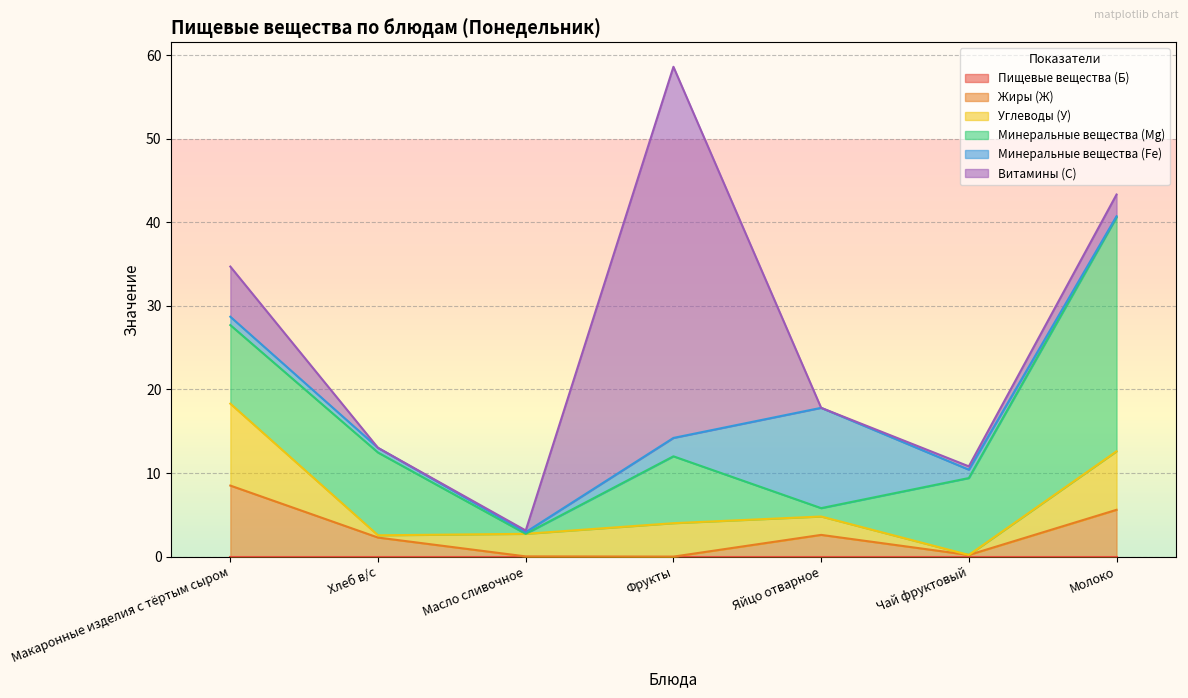

Does the chart display data point markers on the line(s)?

No